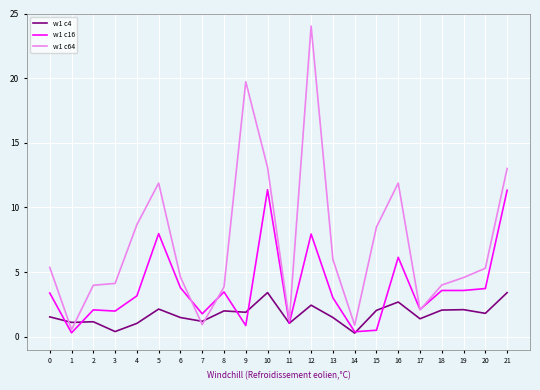

What is the difference between the maximum and second lowest values in the w1 c64 series?

23.1